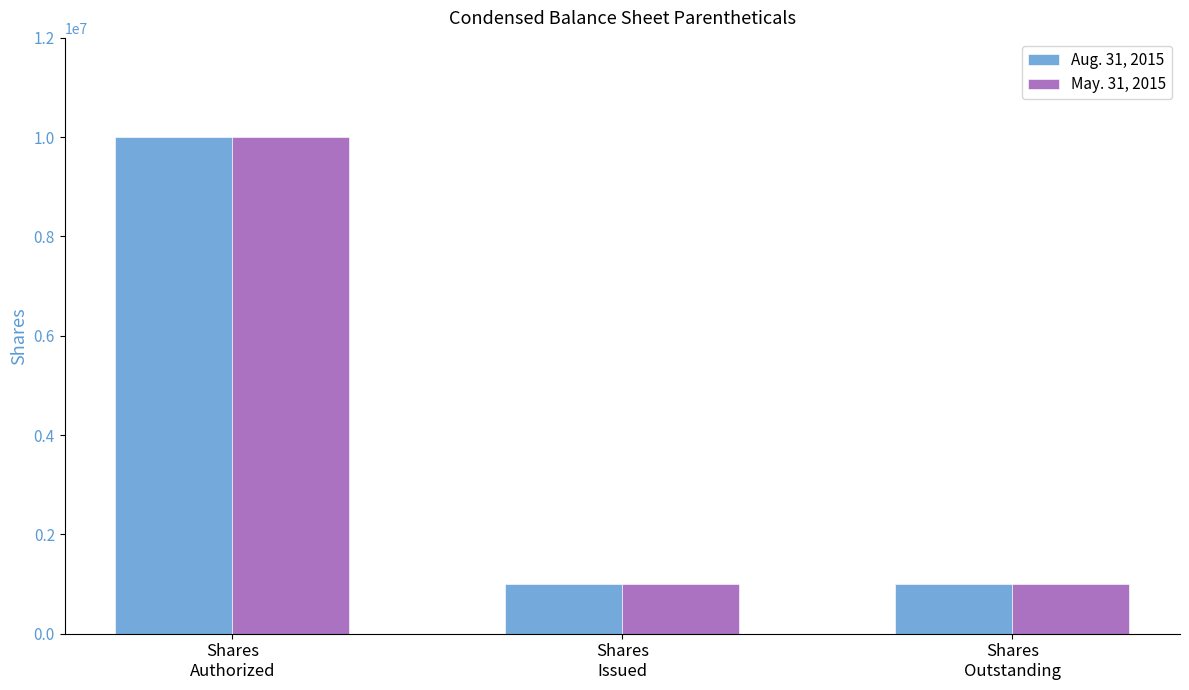

Reading right to left, transcribe all the data shown in this chart.

Aug. 31, 2015: Shares
Outstanding=992192	Shares
Issued=992192	Shares
Authorized=10000000
May. 31, 2015: Shares
Outstanding=992192	Shares
Issued=992192	Shares
Authorized=10000000